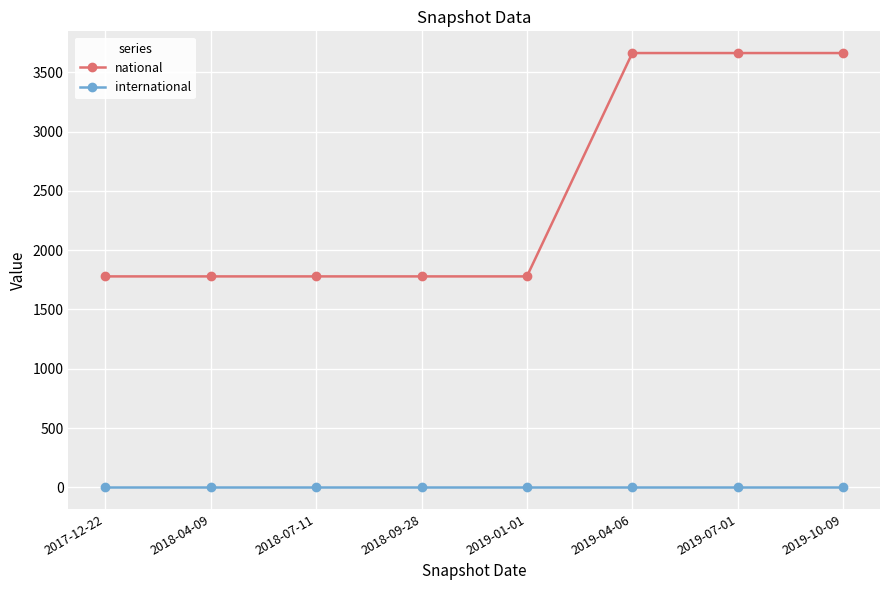

At 2018-09-28, list the series in order from largest to smallest.

national, international